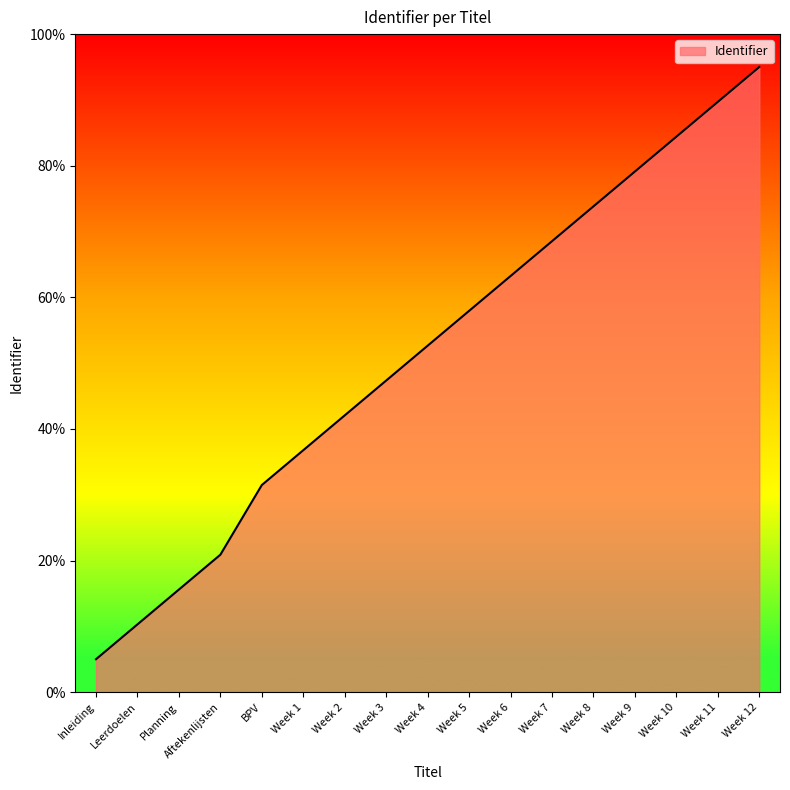

List the labels in order of value, smallest first.

Inleiding, Leerdoelen, Planning, Aftekenlijsten, BPV, Week 1, Week 2, Week 3, Week 4, Week 5, Week 6, Week 7, Week 8, Week 9, Week 10, Week 11, Week 12